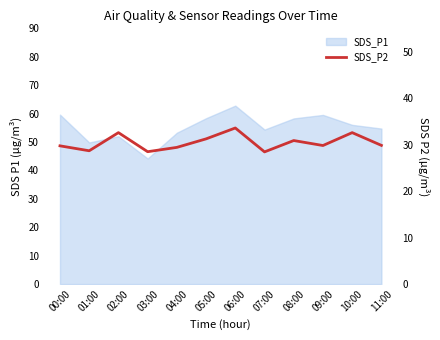

Read the value at 06:00.

33.6